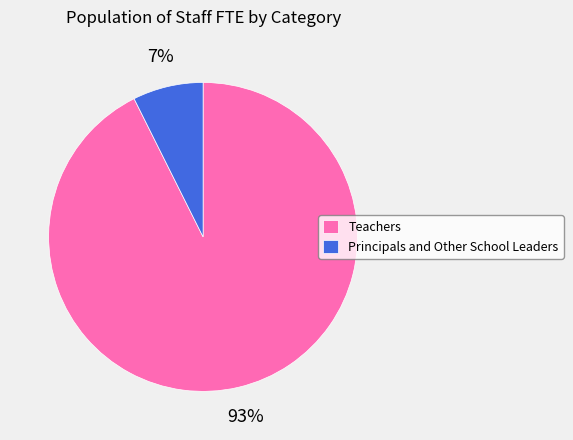

Which has a higher value, Teachers or Principals and Other School Leaders?

Teachers